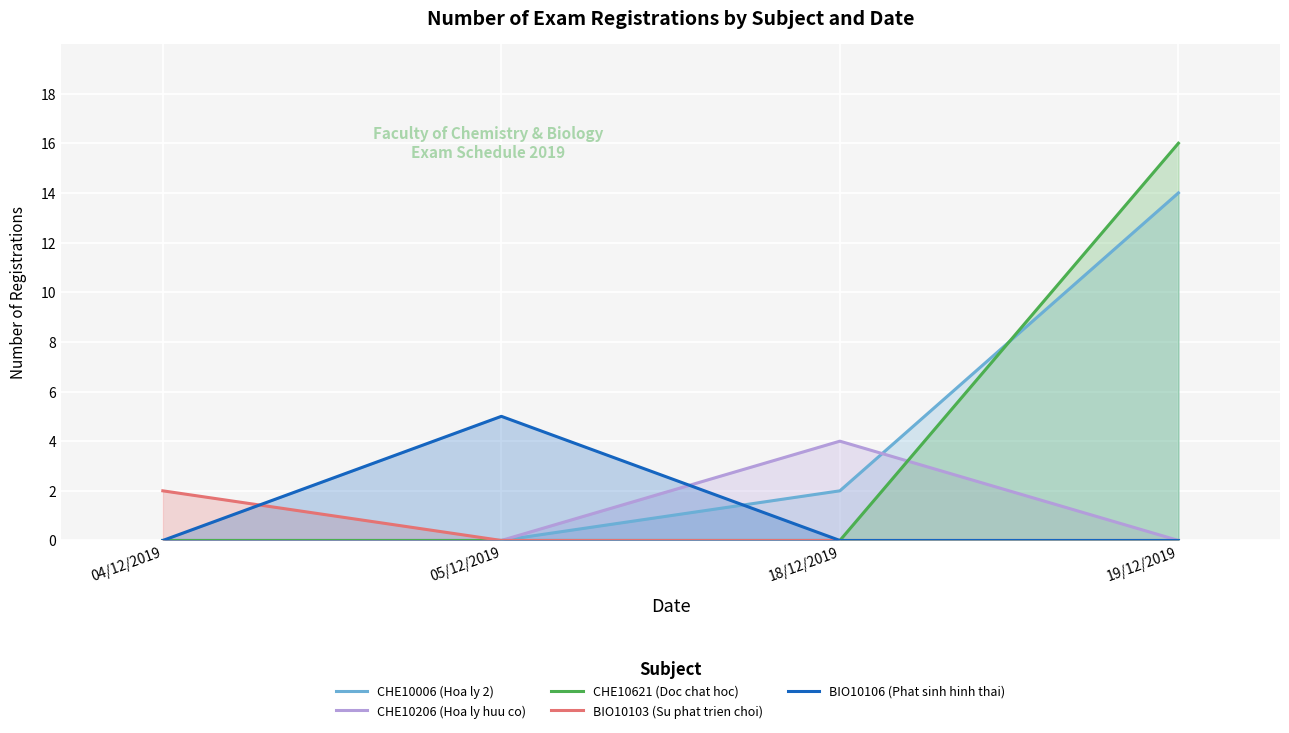

What are all the series names shown in the legend?

CHE10006 (Hoa ly 2), CHE10206 (Hoa ly huu co), CHE10621 (Doc chat hoc), BIO10103 (Su phat trien choi), BIO10106 (Phat sinh hinh thai)